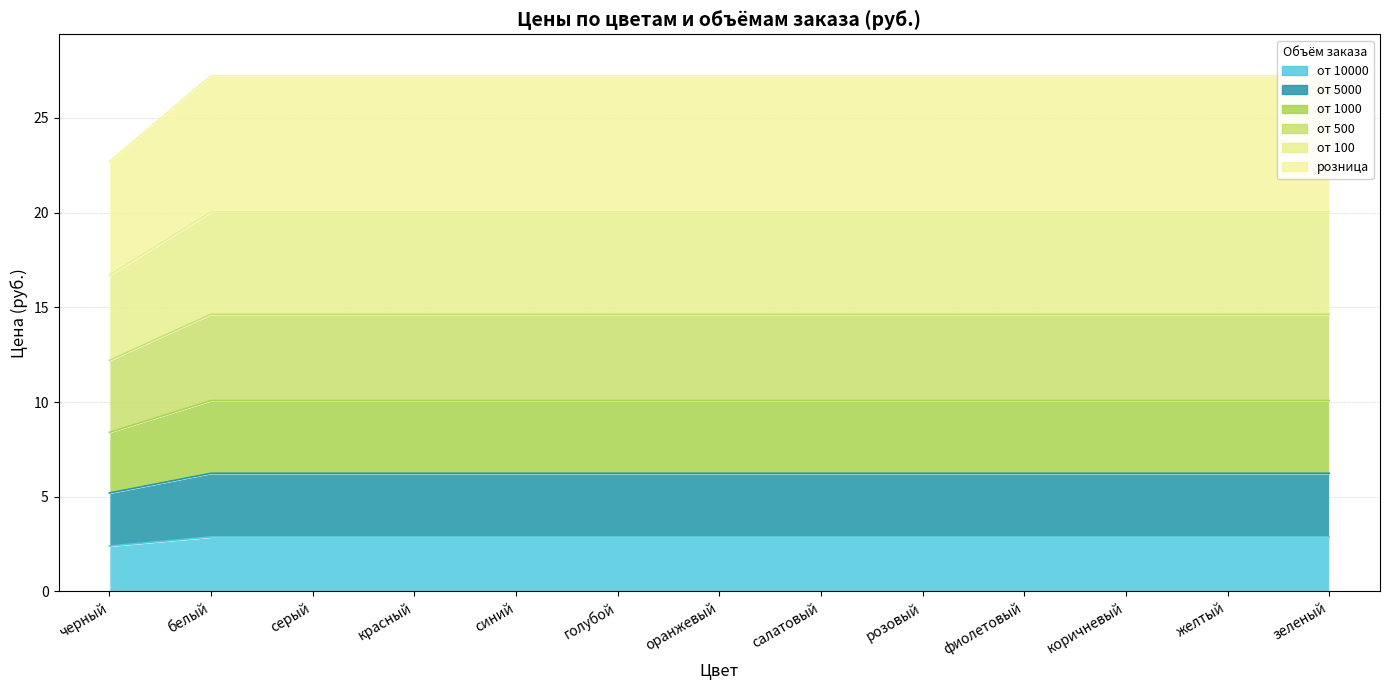

What is the label of the 3rd point from the left?

серый